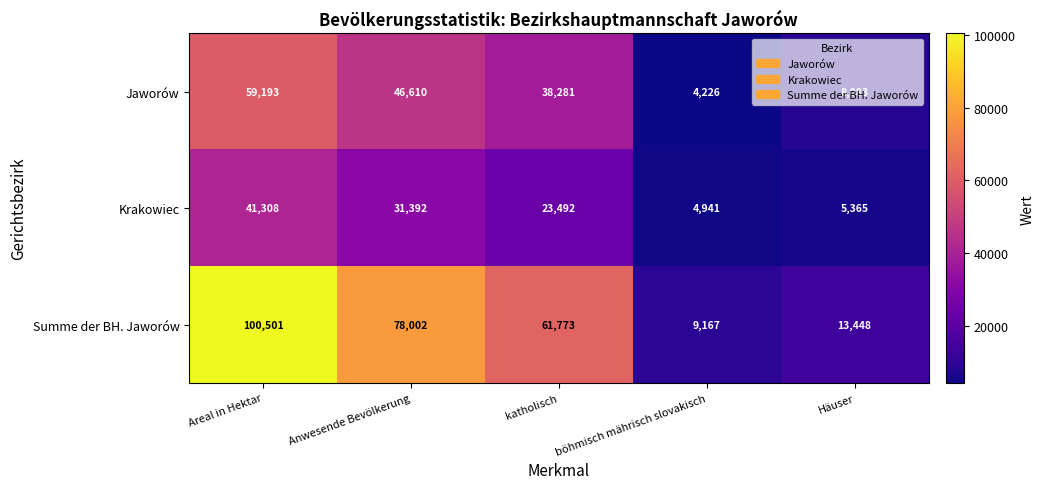

What is the spread (max minus min) of values at Areal in Hektar?

59193